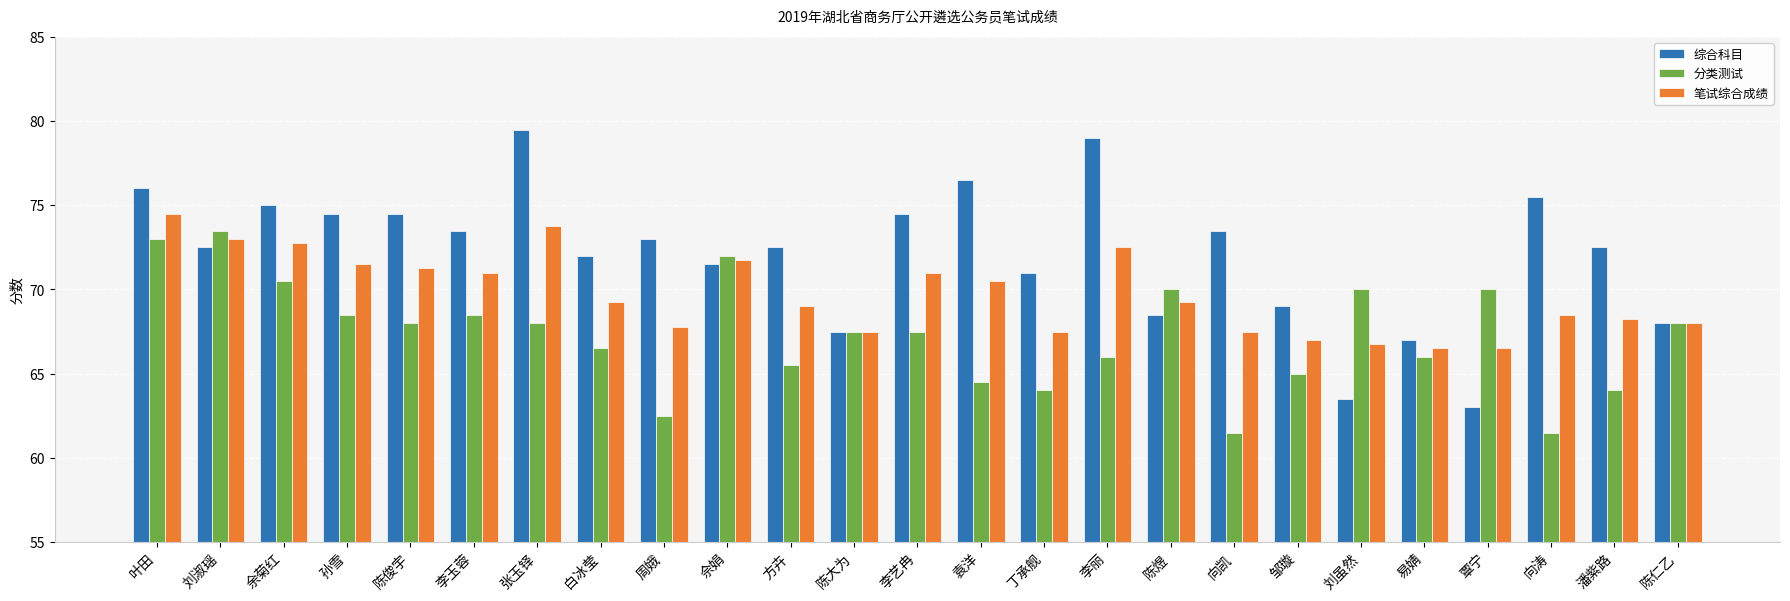

How many groups of bars are there?

25